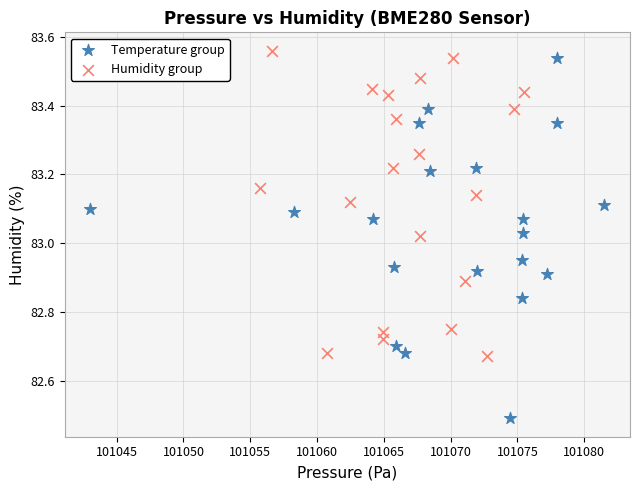

Which series contains the lowest Y value?

Temperature group